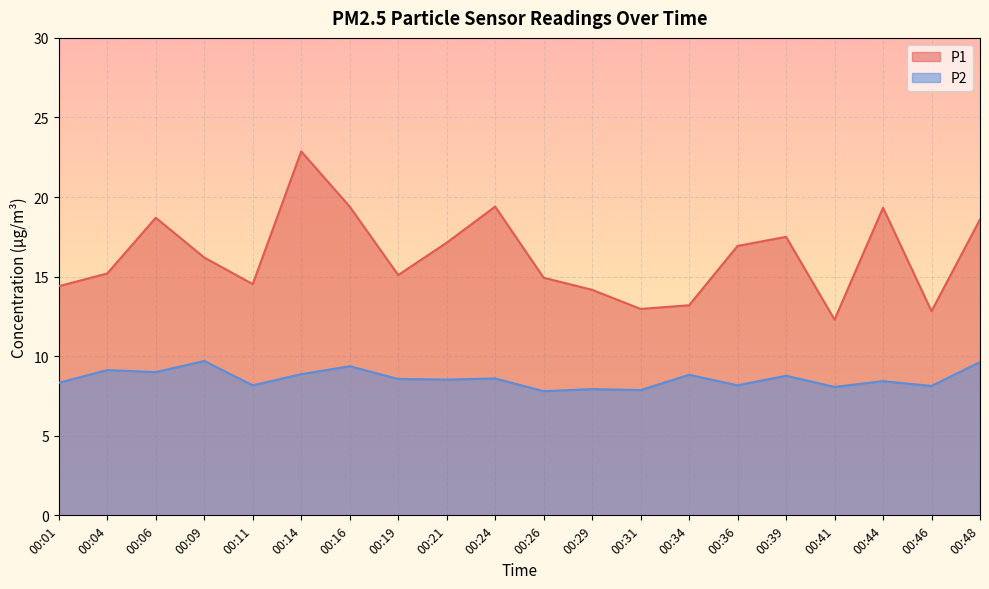

True or false: P2 has more than 2 interior local peaks.

True